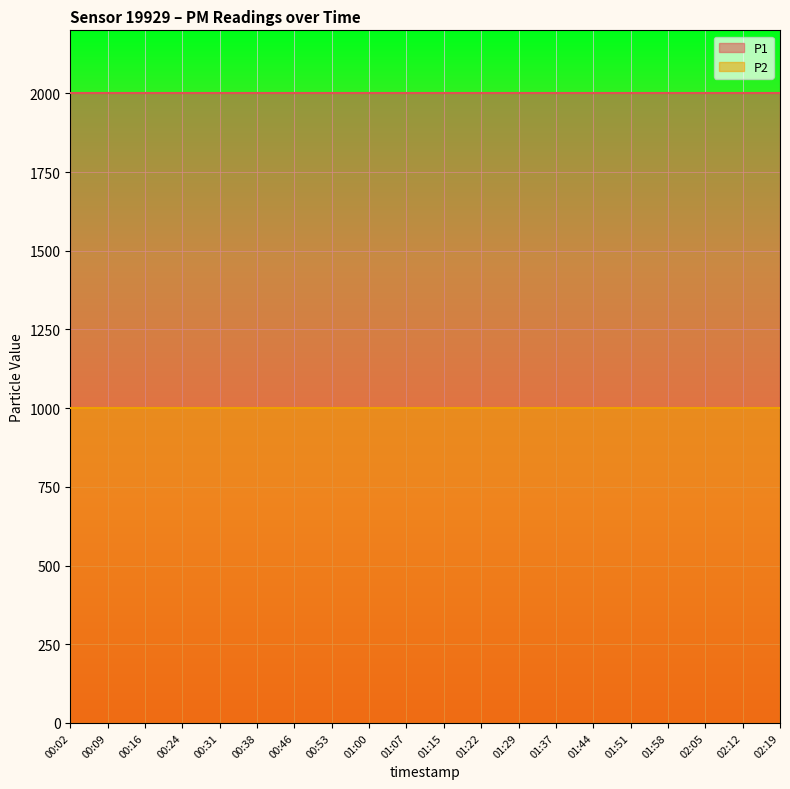

Is the value of P1 at 00:24 greater than the value of P2 at 00:24?

Yes